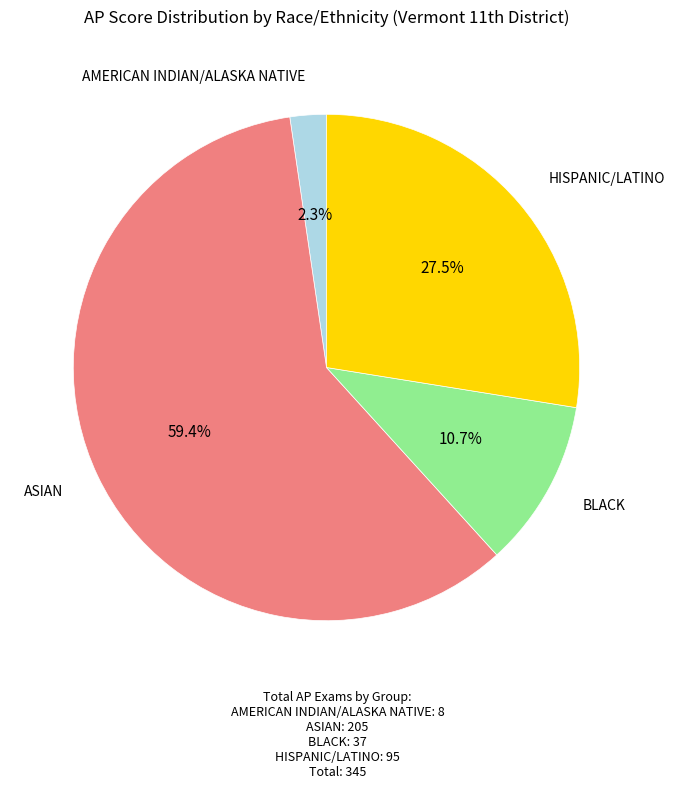

Count the number of slices in the pie.

4